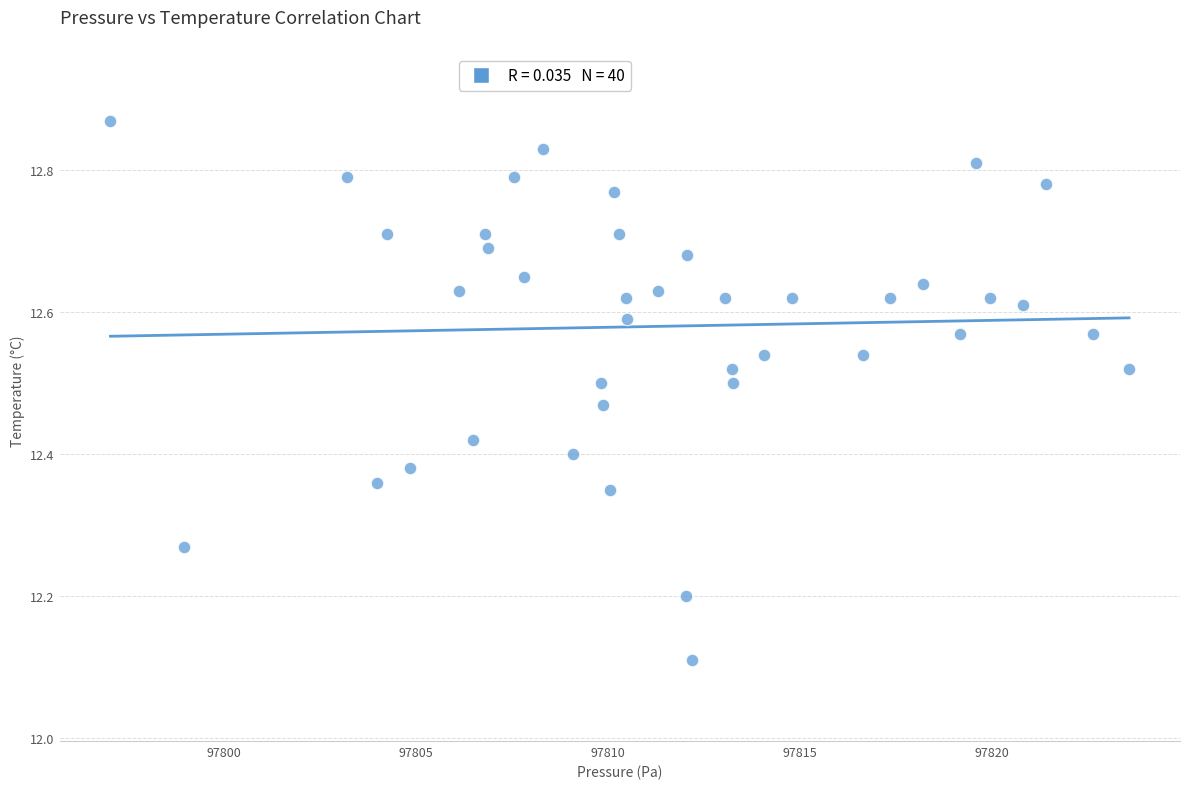

What is the range of Y values (max minus min)?

0.8